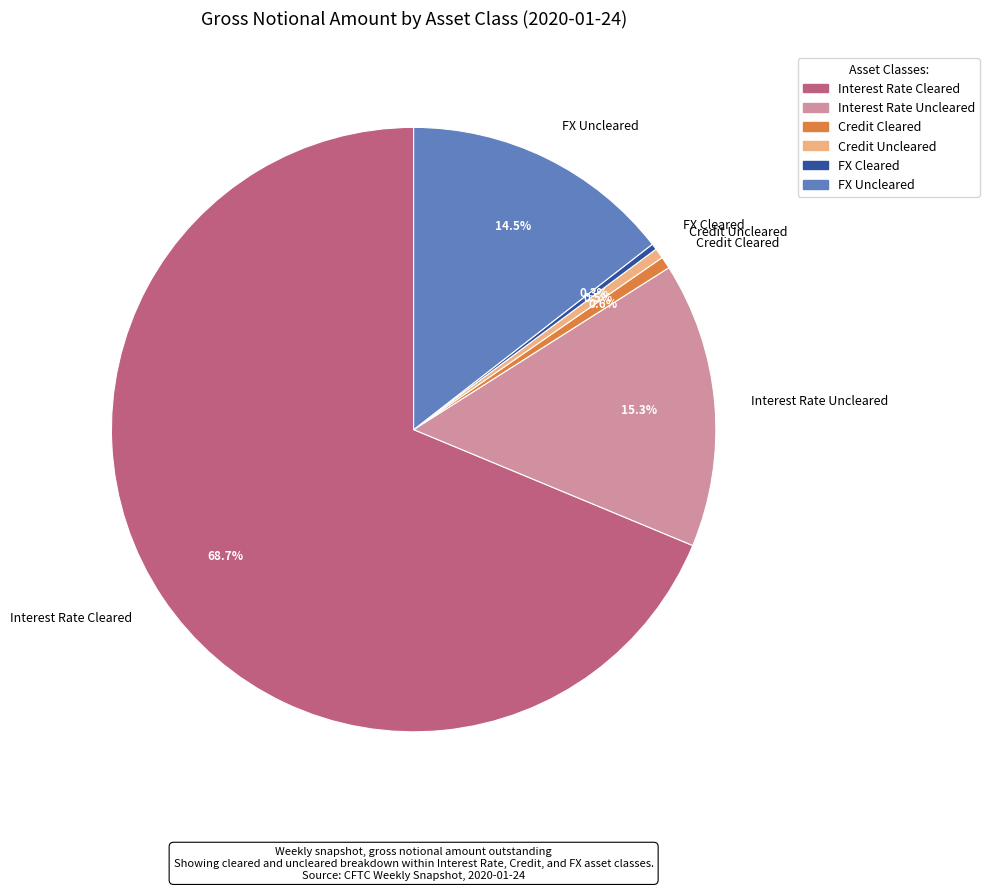

Count the number of slices in the pie.

6